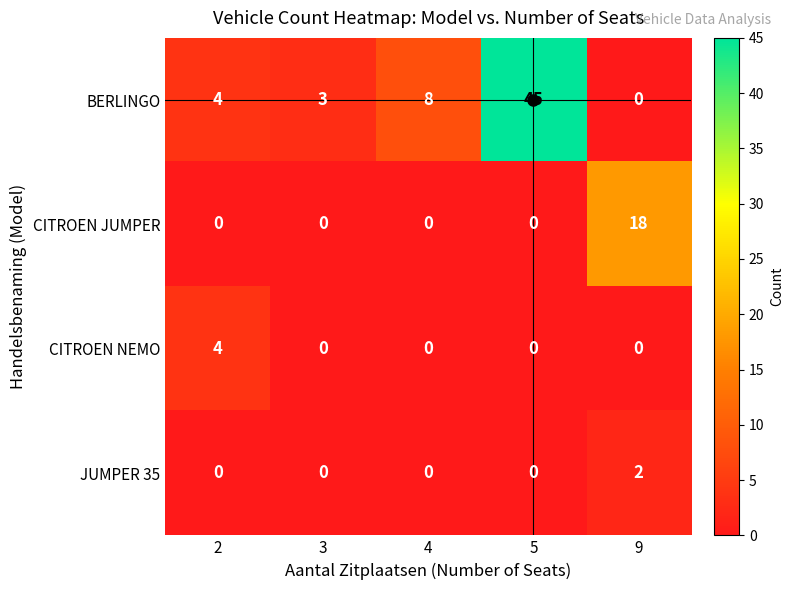

Which series has the largest range (max minus min)?

BERLINGO